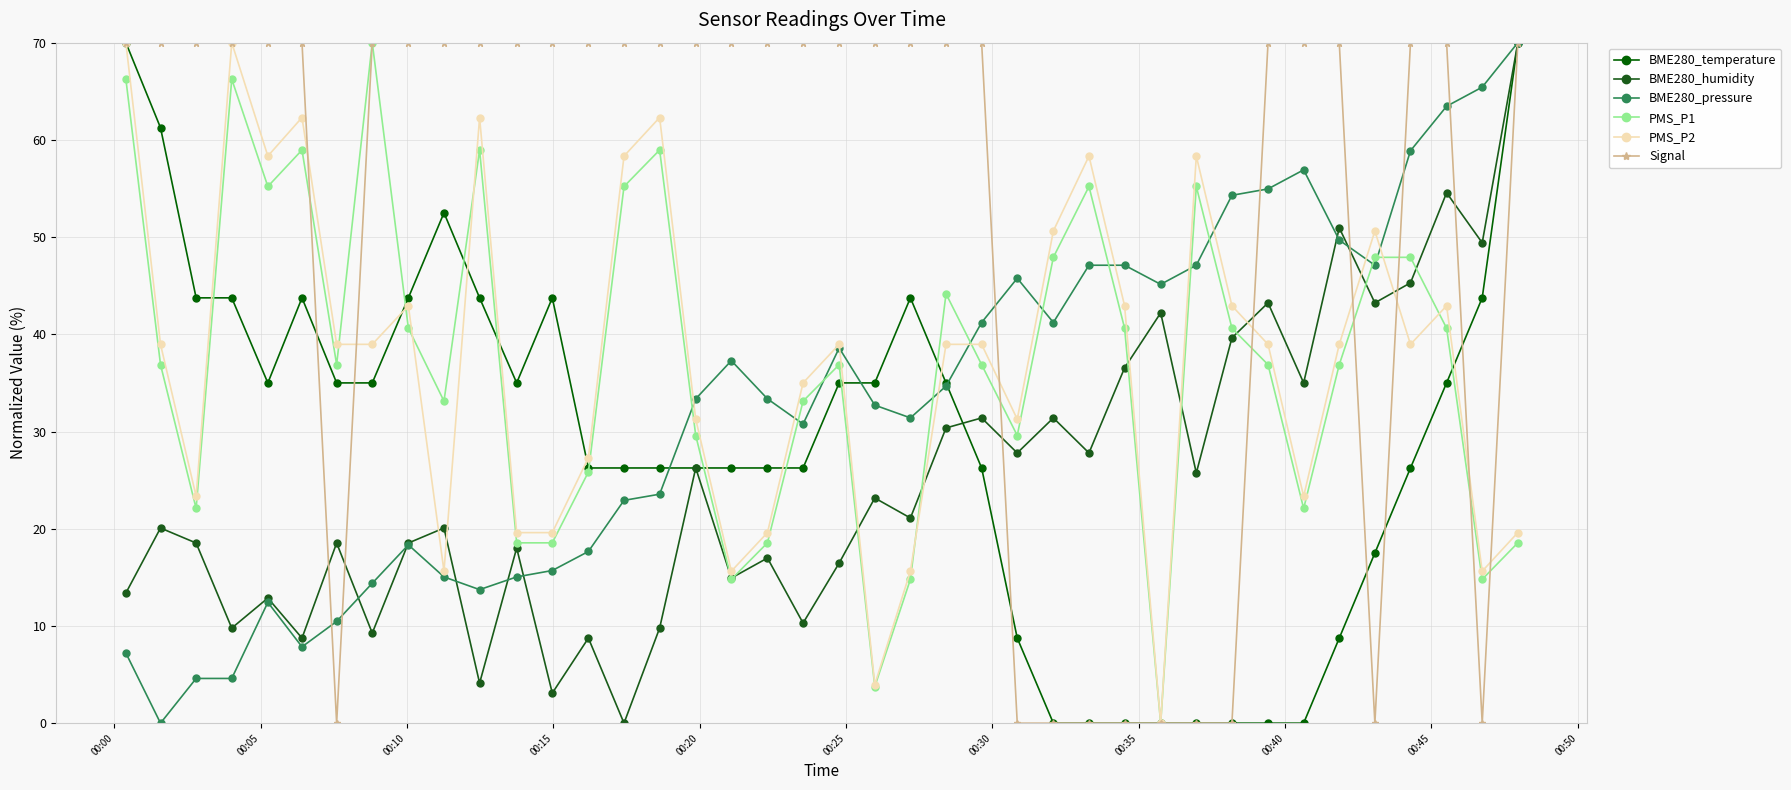

How many values in the PMS_P1 series exceed 36?

24